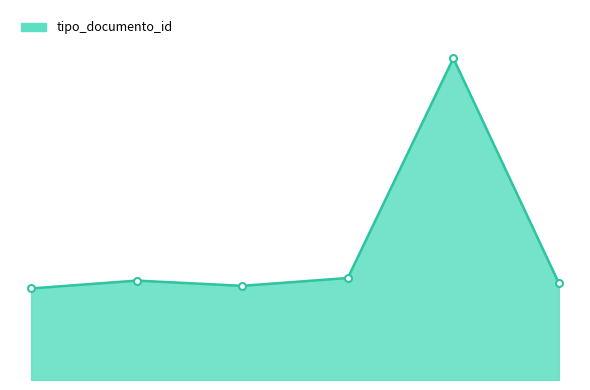

Is this an area chart (filled region under the line)?

Yes